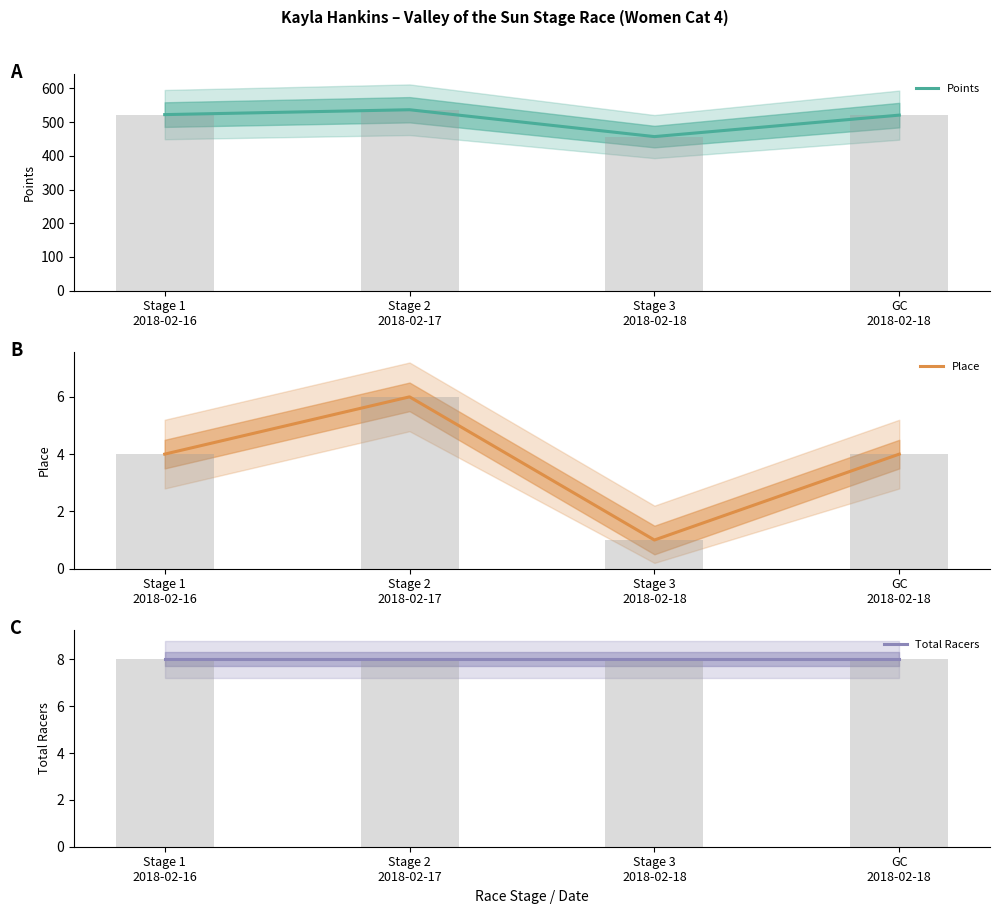

Which label corresponds to the largest value in the chart?

Stage 2
2018-02-17